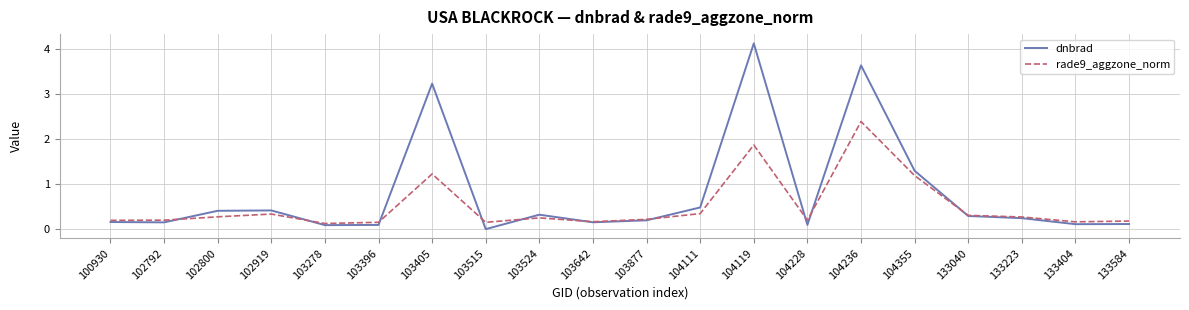

True or false: rade9_aggzone_norm and dnbrad intersect in this chart.

True